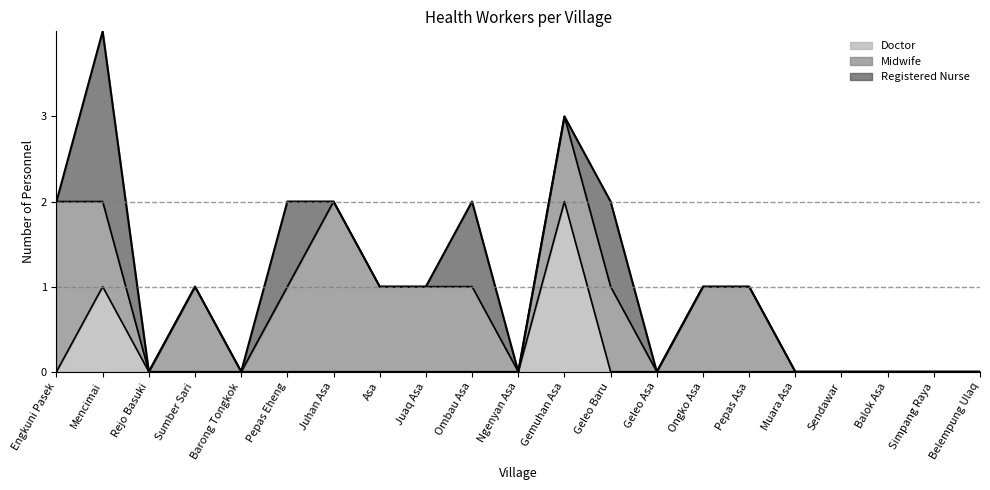

At which label does Registered Nurse reach its peak?

Mencimai